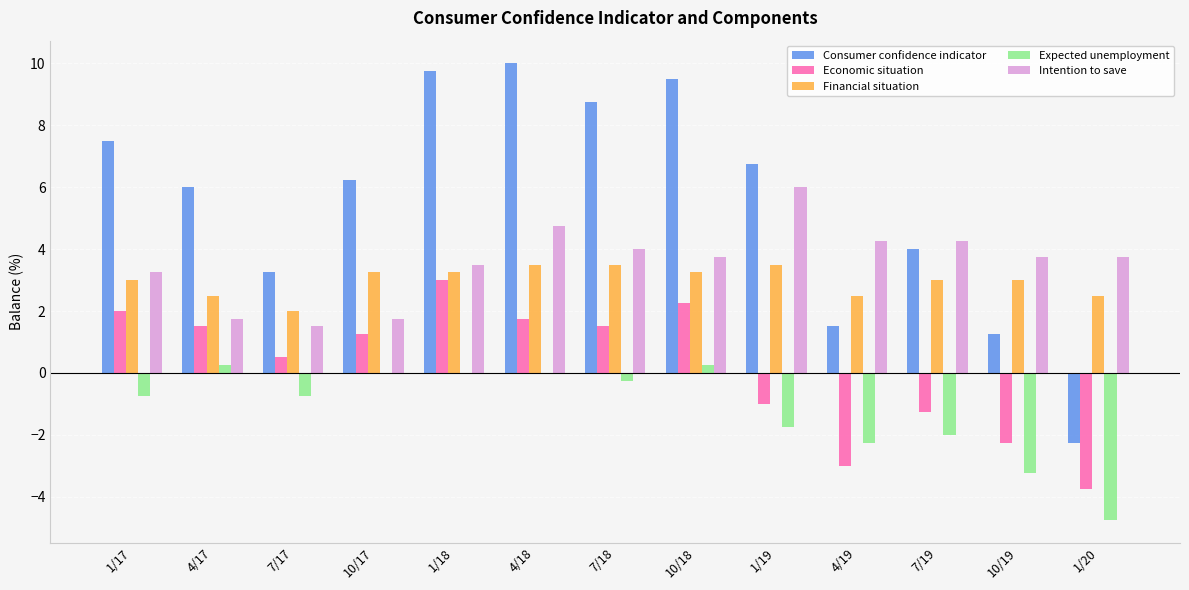

What is the total value across all series at 10/19?

2.5